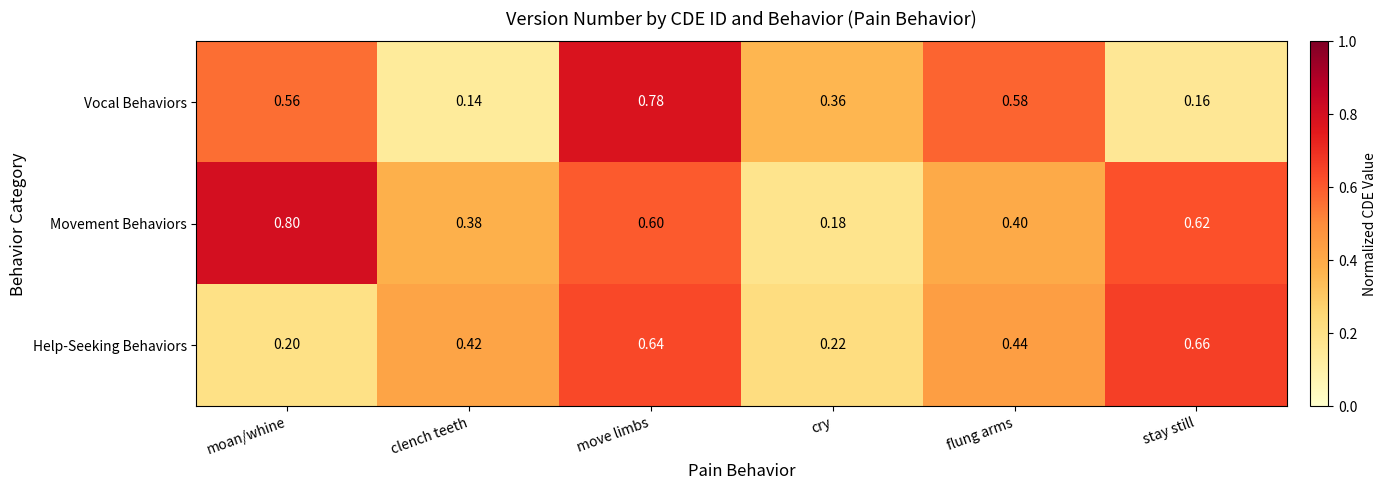

Which series has the largest range (max minus min)?

Vocal Behaviors